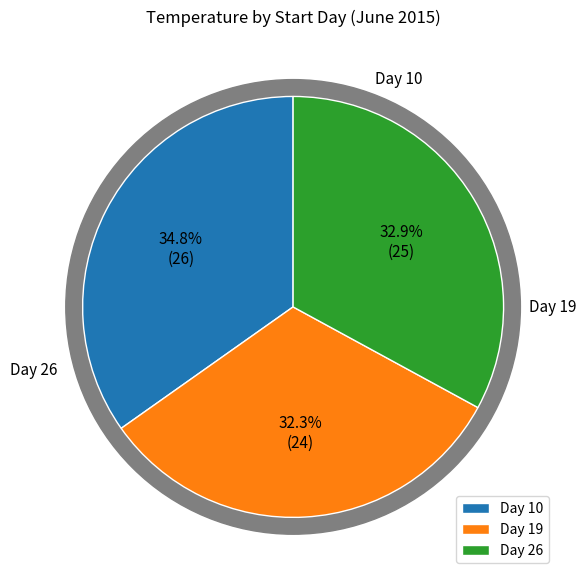

What portion of the pie excludes 19?

67.7%